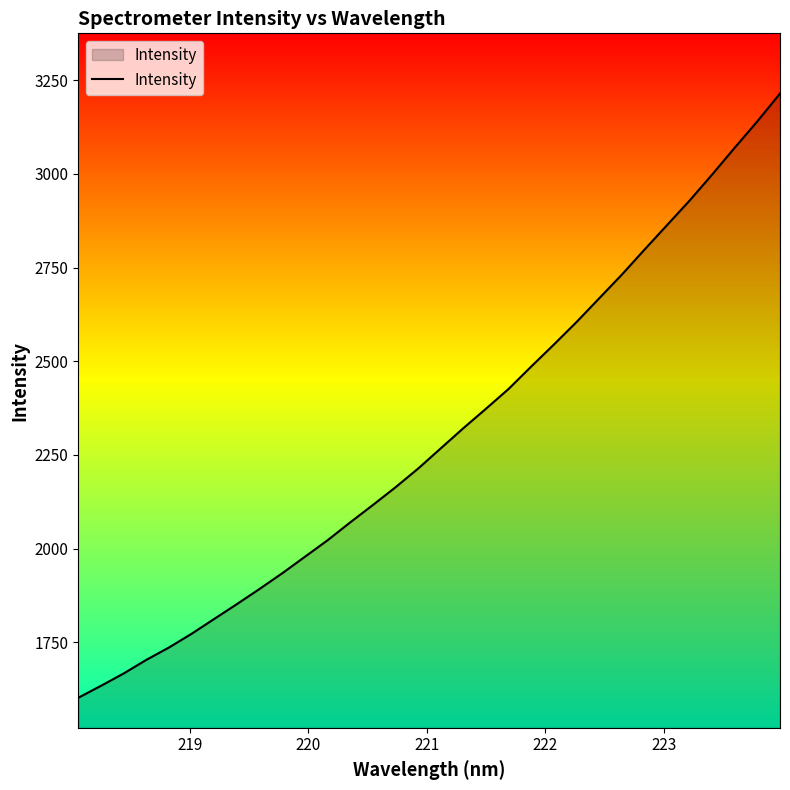

How many lines are shown in the chart?

1